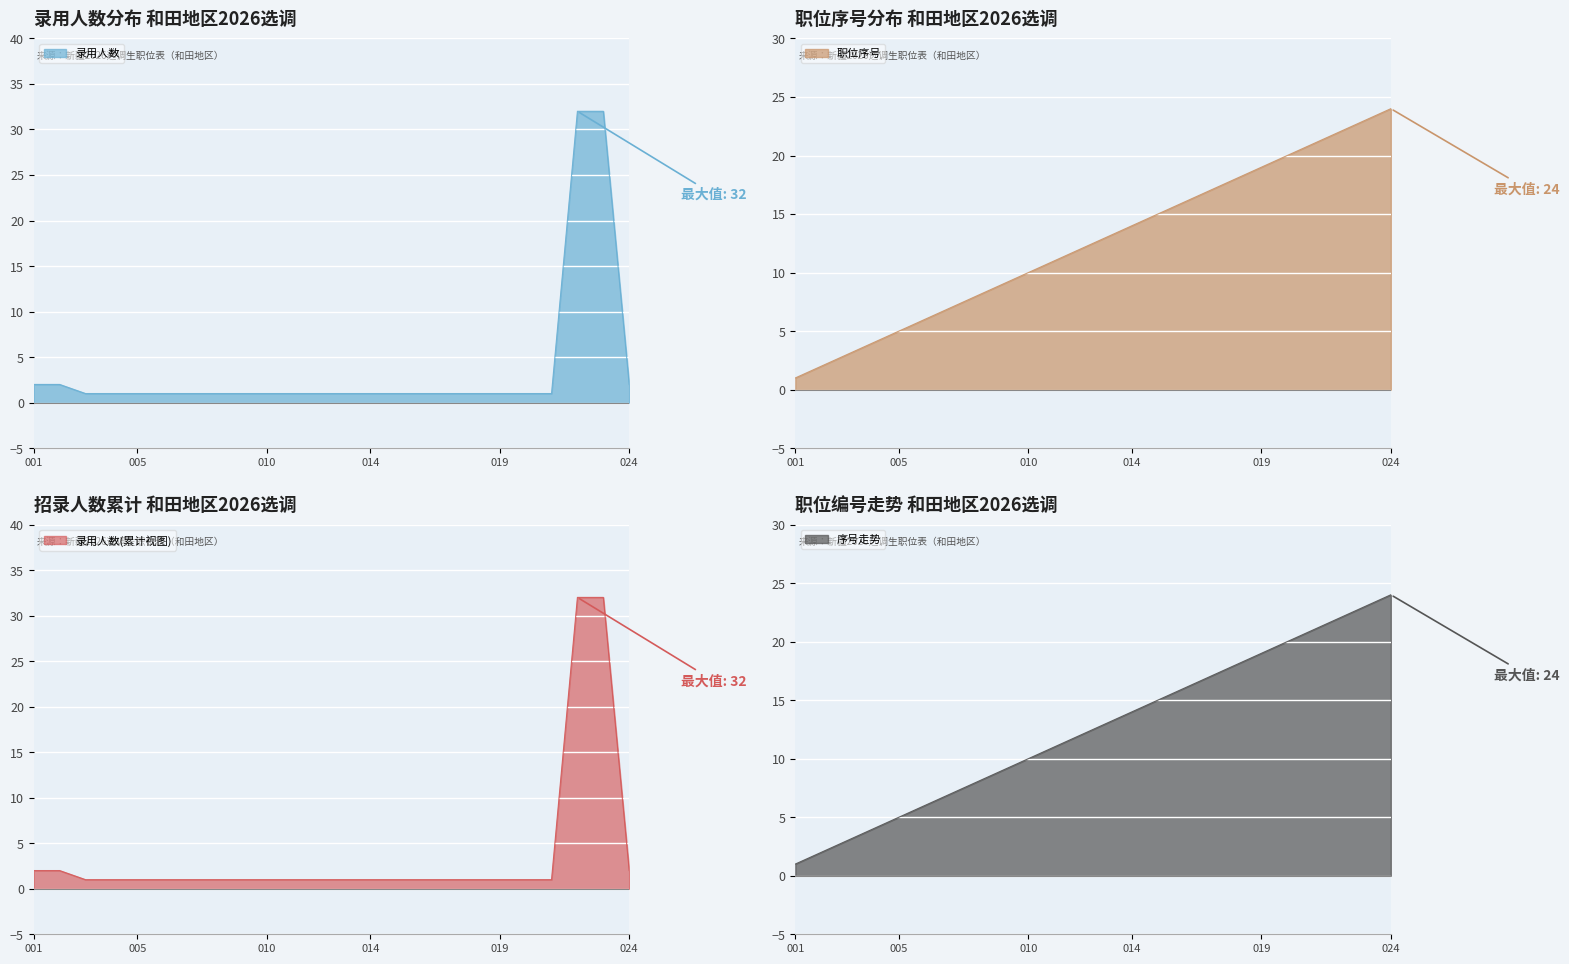

Which category has the highest value across all series?

260114022